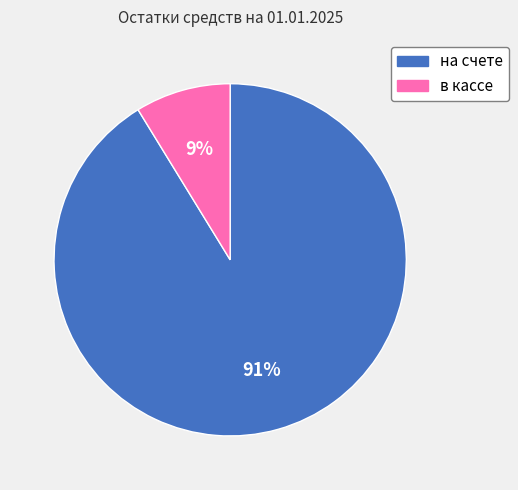

To the nearest percent, what portion does в кассе represent?

9%